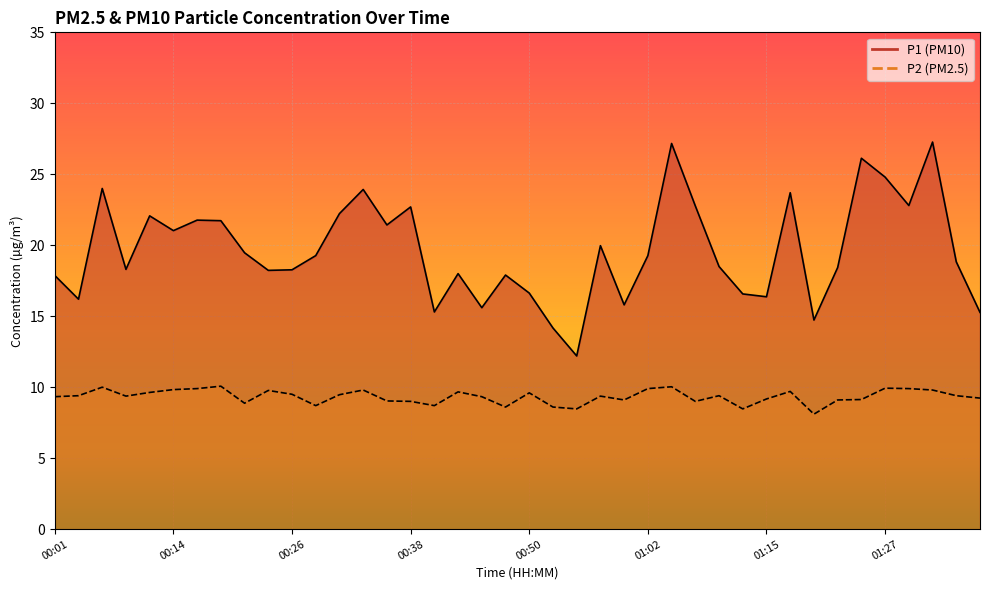

What is the label of the 4th point from the left?

00:09